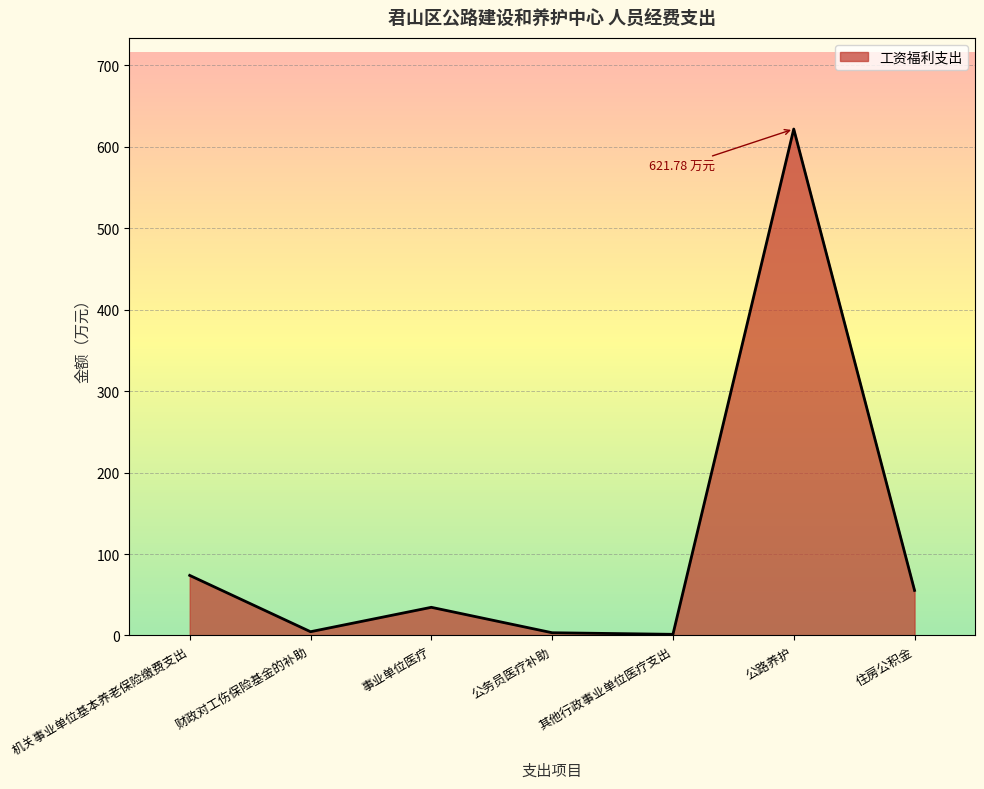

Where does the data first go above 34?

机关事业单位基本养老保险缴费支出